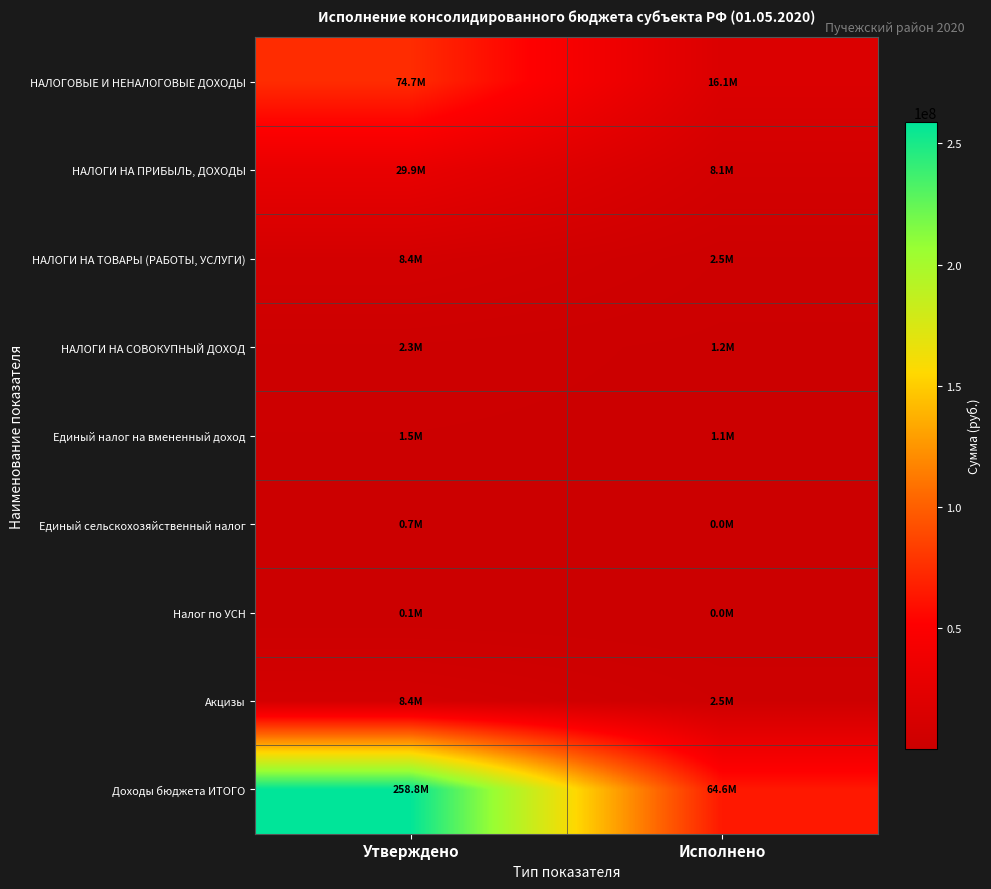

Which series has the largest total across all categories?

Доходы бюджета ИТОГО